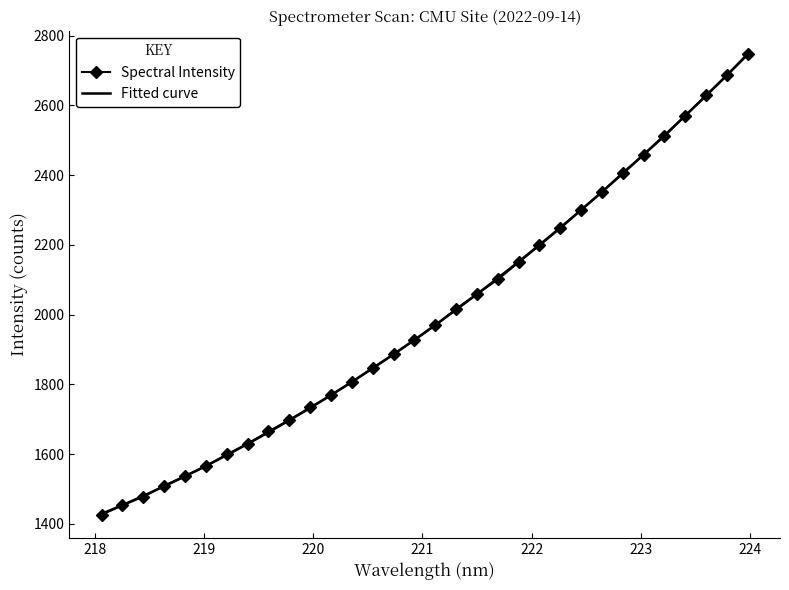

How many series are shown in this chart?

1